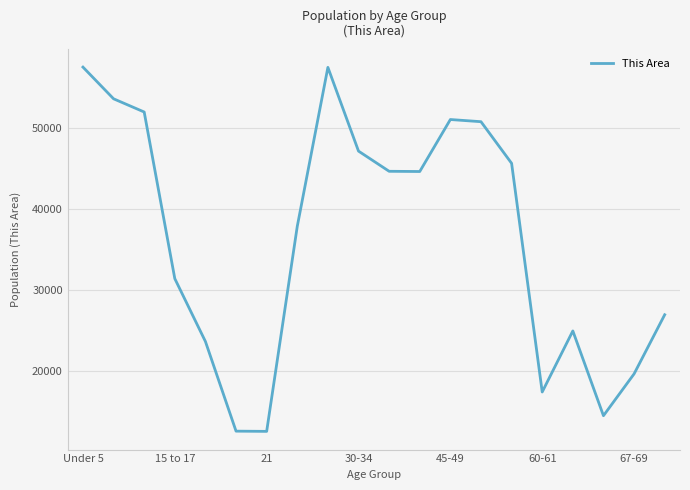

How many series are shown in this chart?

1